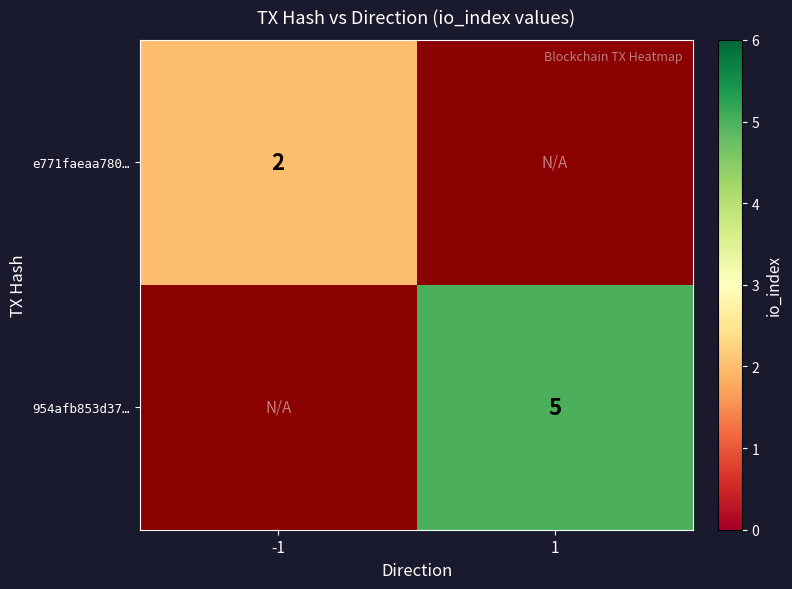

The value of e771faeaa780… at -1 is 1. True or false?

False